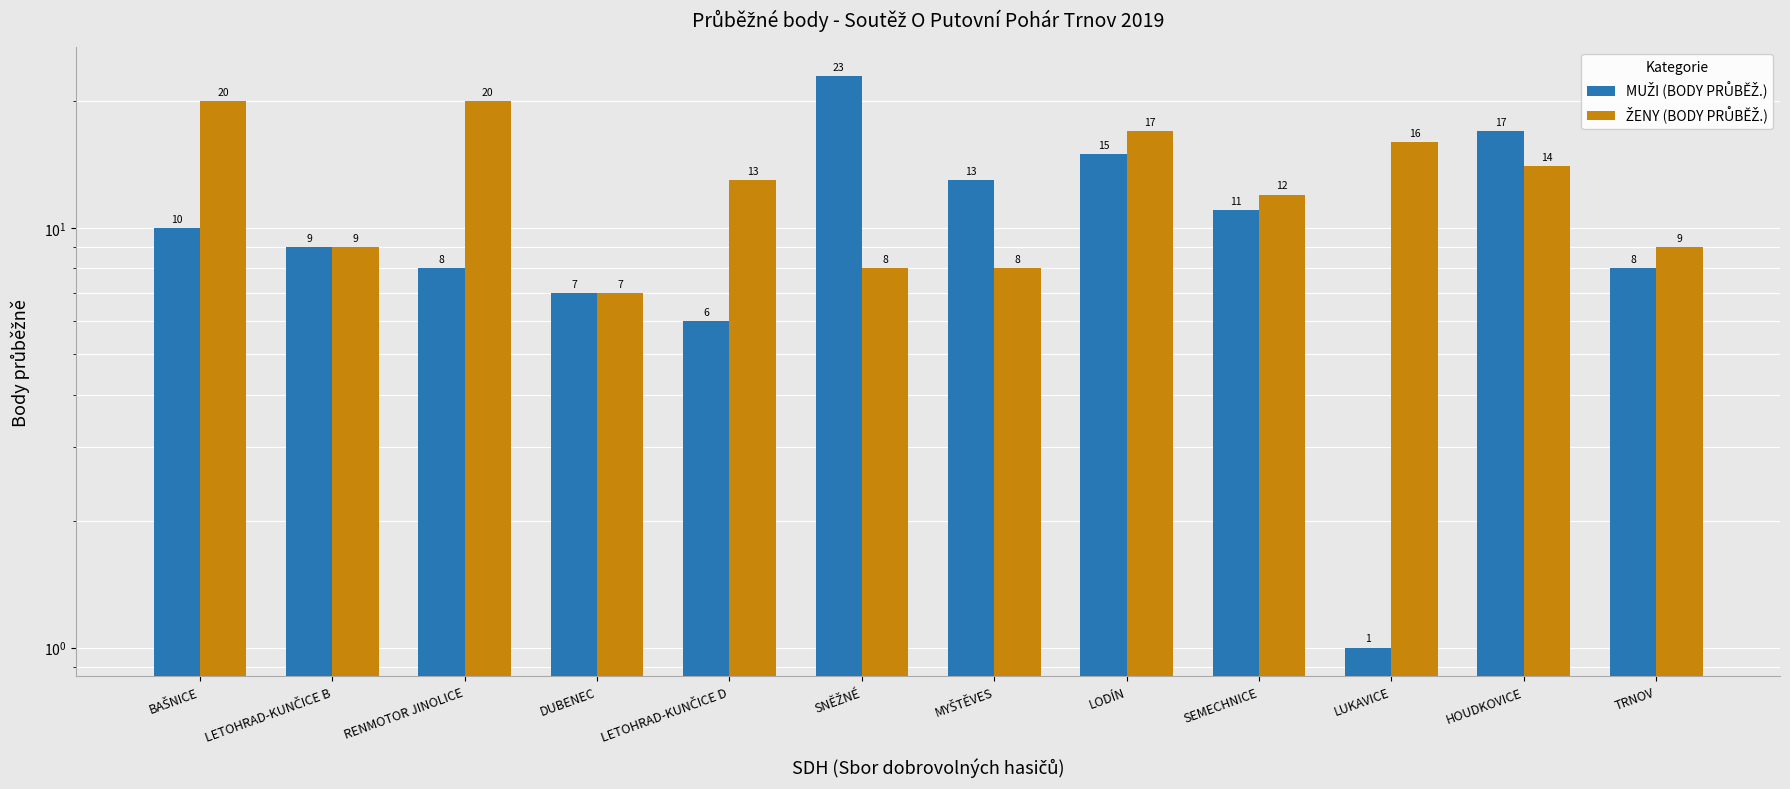

Is it true that MUŽI (BODY PRŮBĚŽ.) equals 1 at LUKAVICE?

True